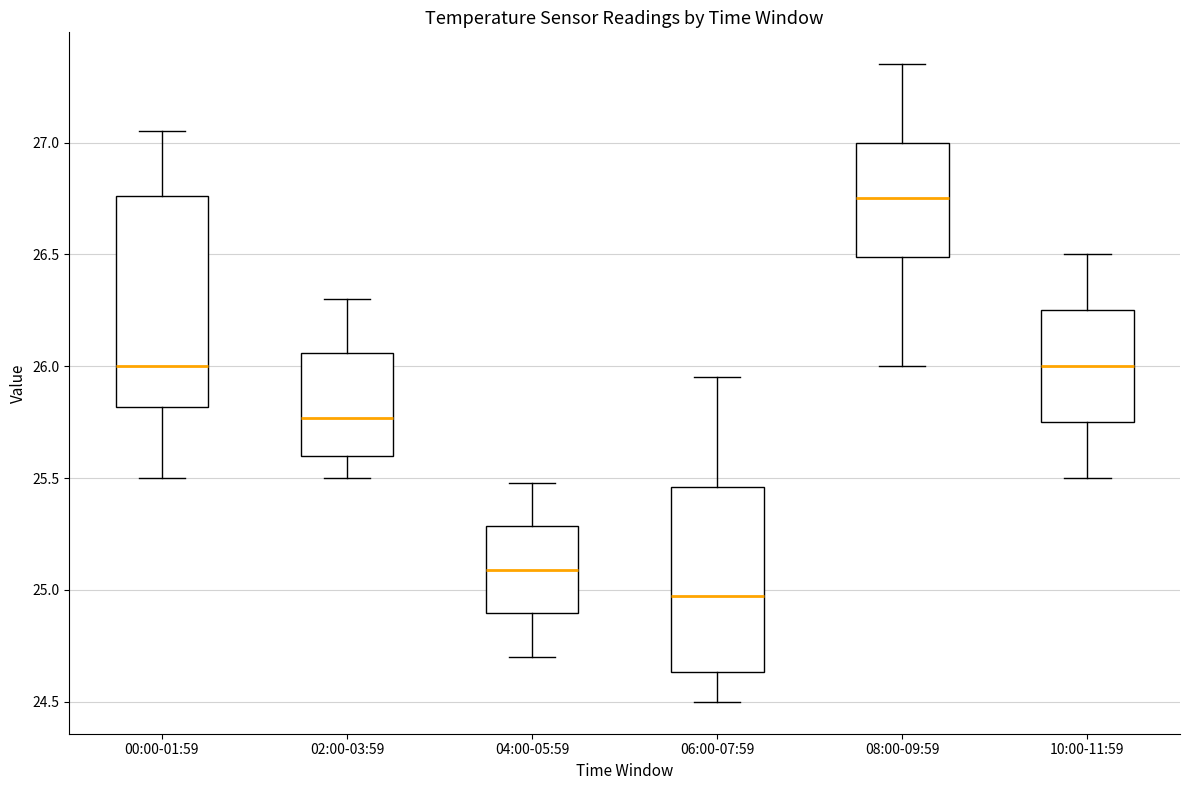

Which box's median line is the lowest?

06:00-07:59